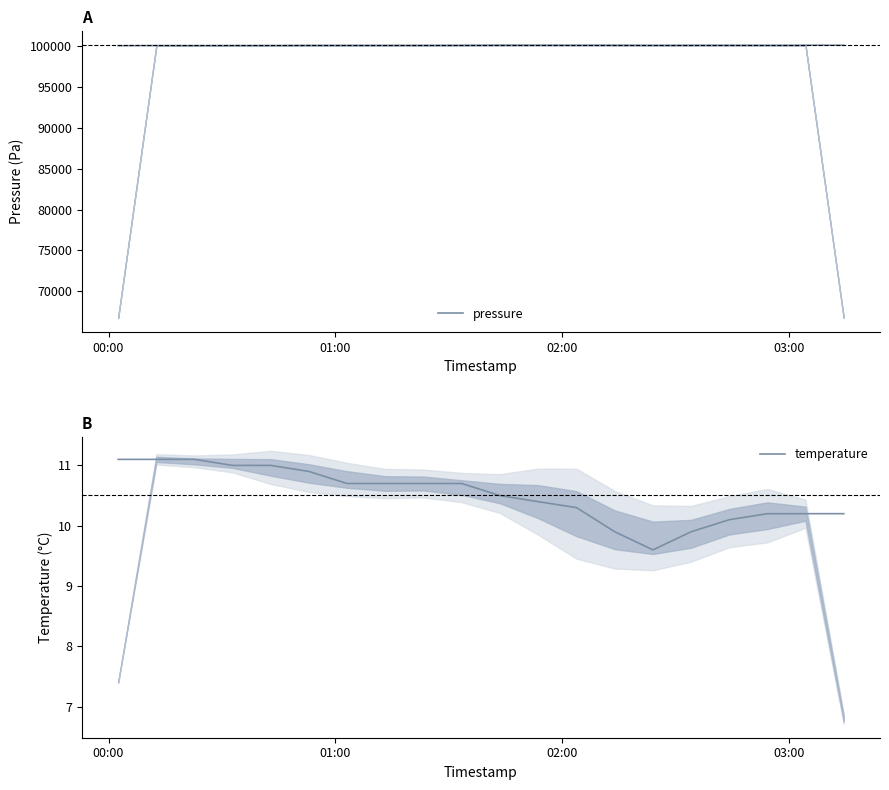

True or false: pressure has a value of 149398.0 at 14.

False